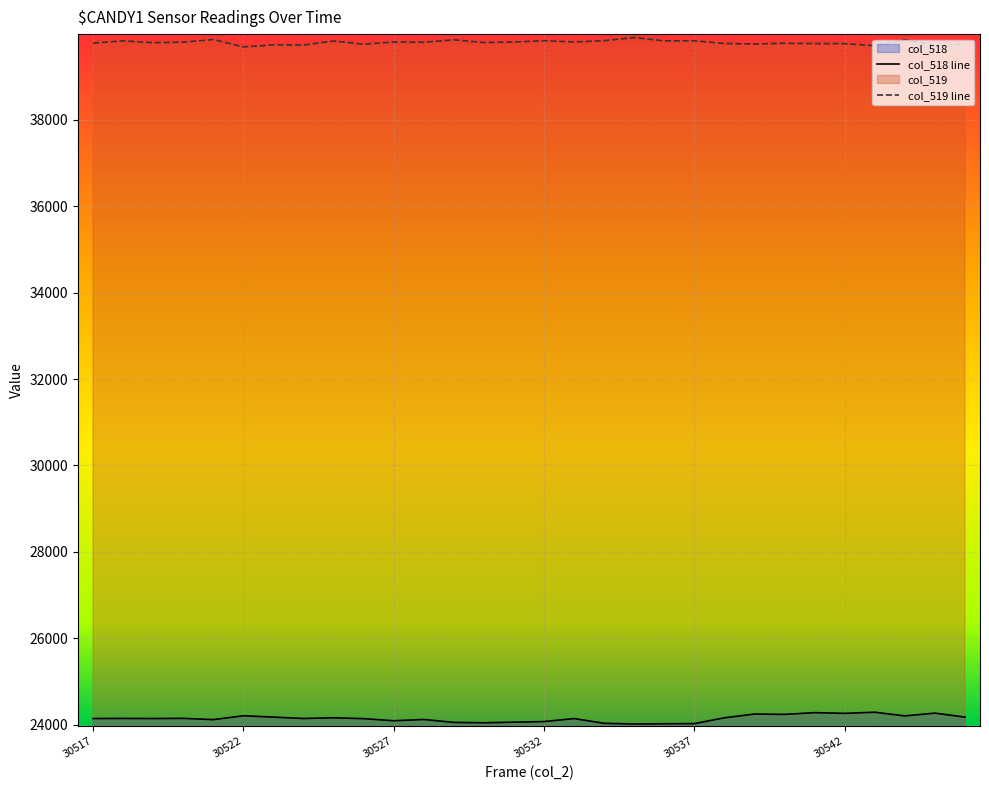

What is the spread (max minus min) of values at 30546?

15555